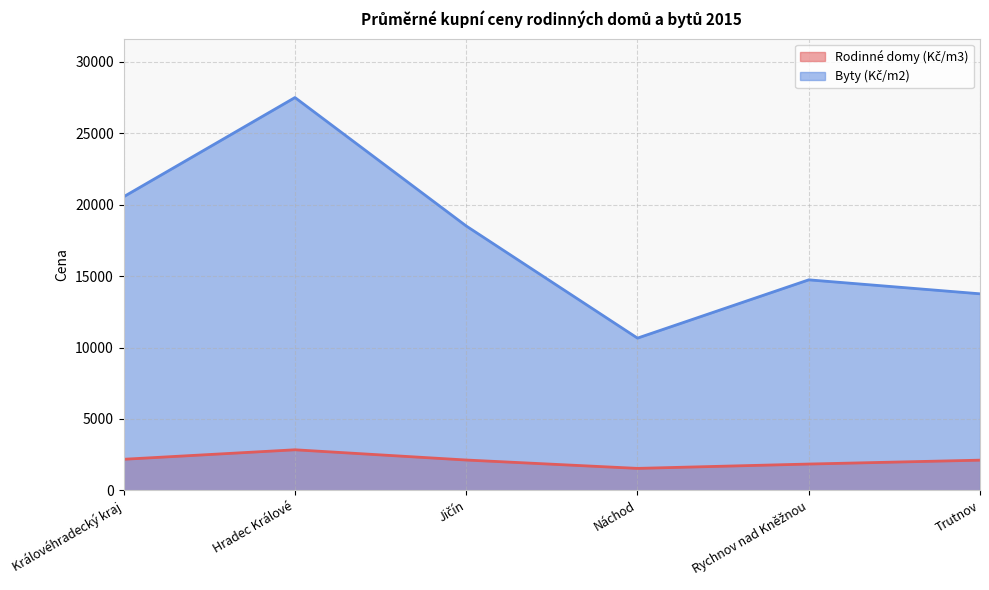

What is the sum of all Byty (Kč/m2) values?

105733